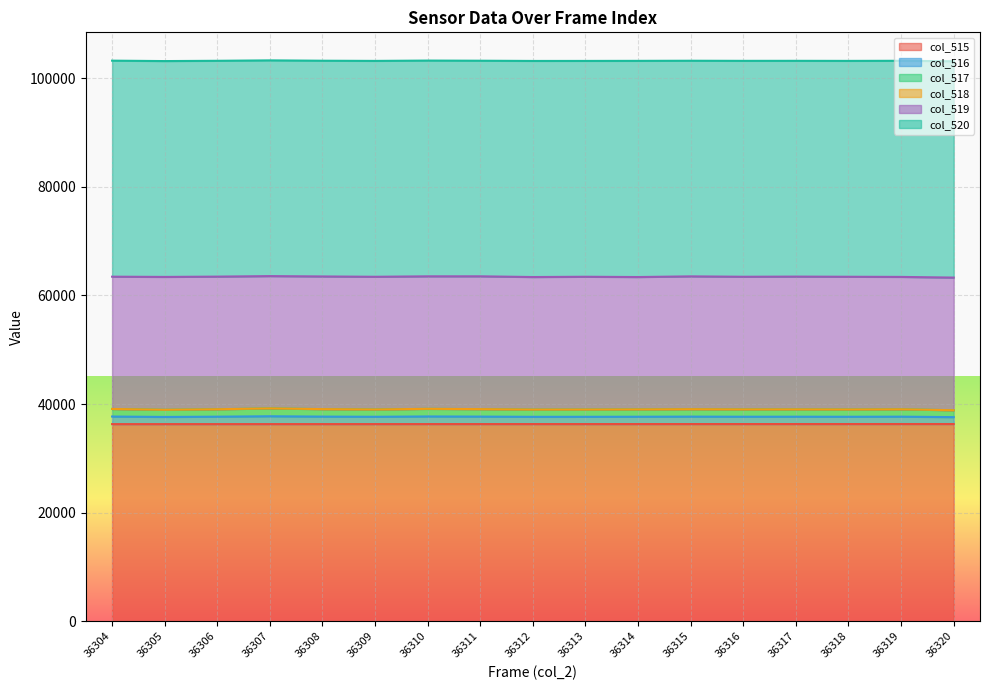

What is the sum of all col_515 values?

617304